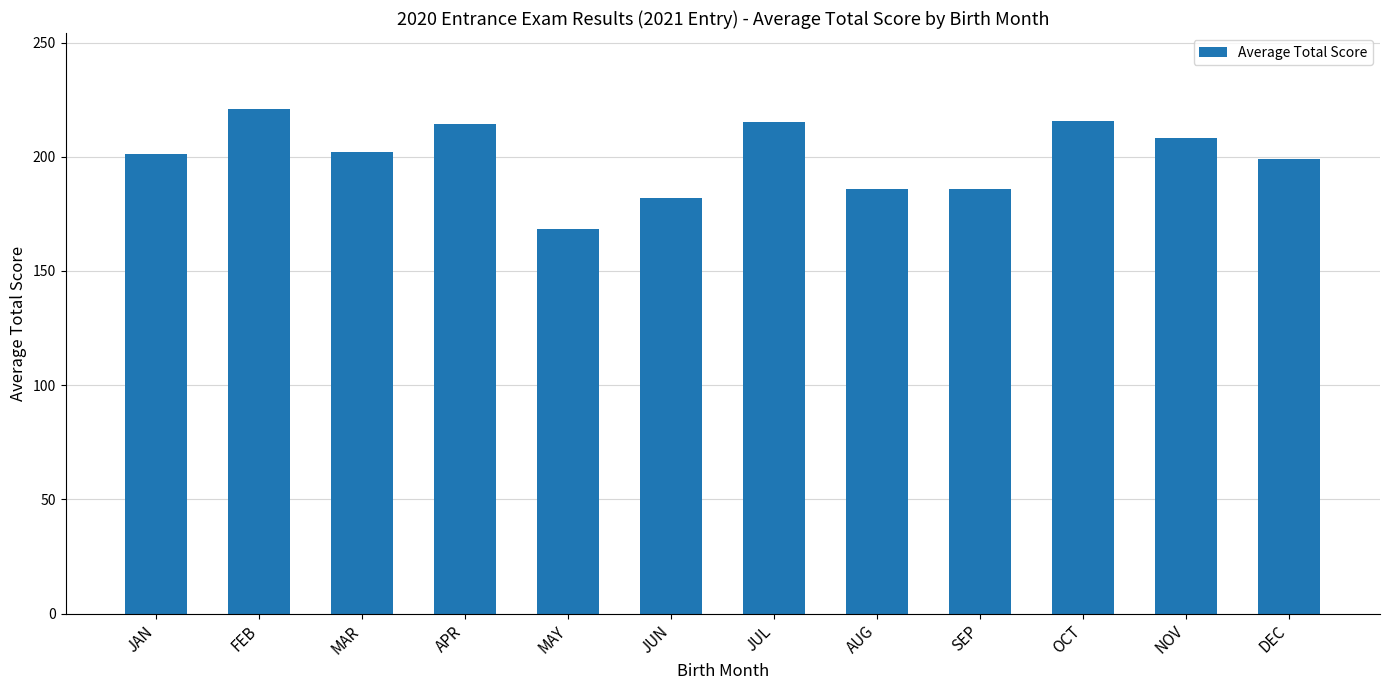

The chart shows a value of 186.0 at AUG. True or false?

True